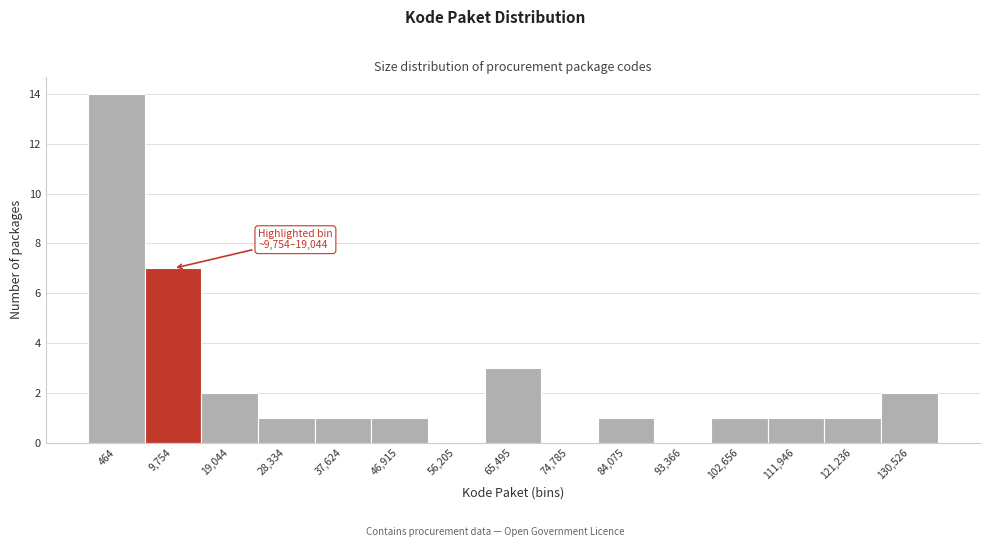

Reading left to right, list all the values displayed in this chart.

464=14	9,754=7	19,044=2	28,334=1	37,624=1	46,915=1	56,205=0	65,495=3	74,785=0	84,075=1	93,366=0	102,656=1	111,946=1	121,236=1	130,526=2